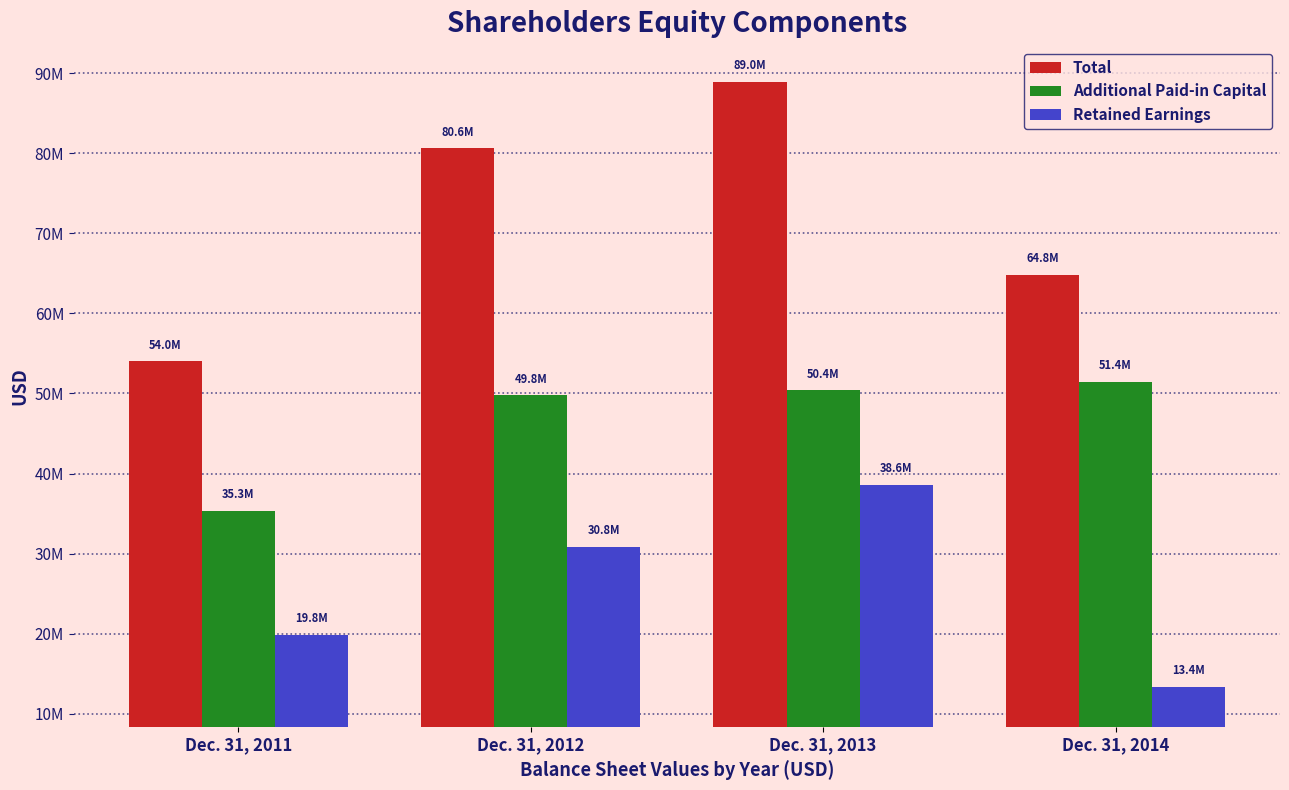

Rank the series by their average value, from highest to lowest.

Total, Additional Paid-in Capital, Retained Earnings